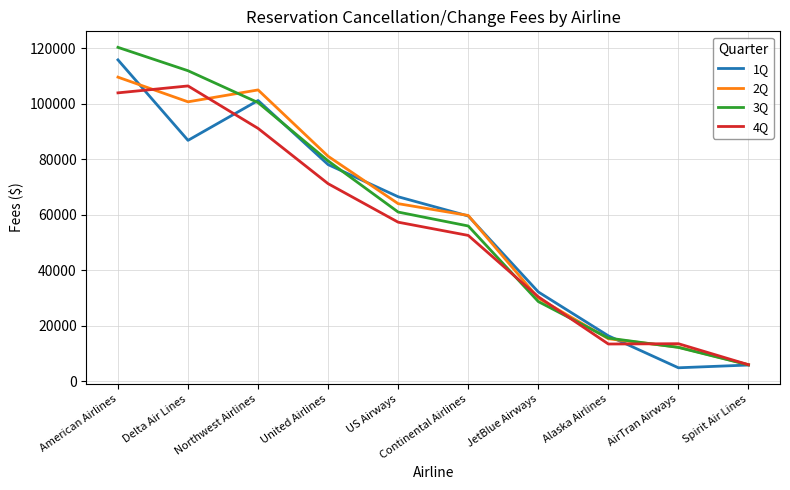

At Delta Air Lines, list the series in order from largest to smallest.

3Q, 4Q, 2Q, 1Q